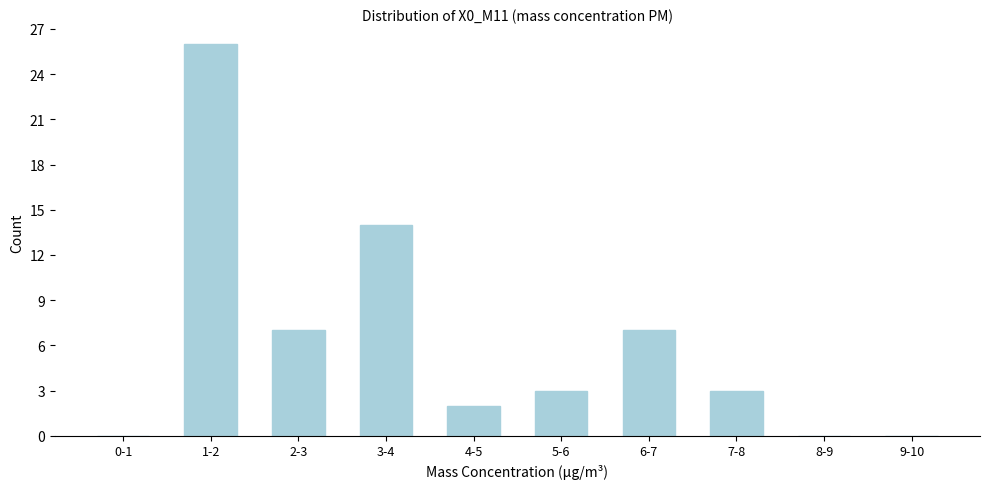

Reading left to right, extract all data points from this chart.

0-1=0	1-2=26	2-3=7	3-4=14	4-5=2	5-6=3	6-7=7	7-8=3	8-9=0	9-10=0